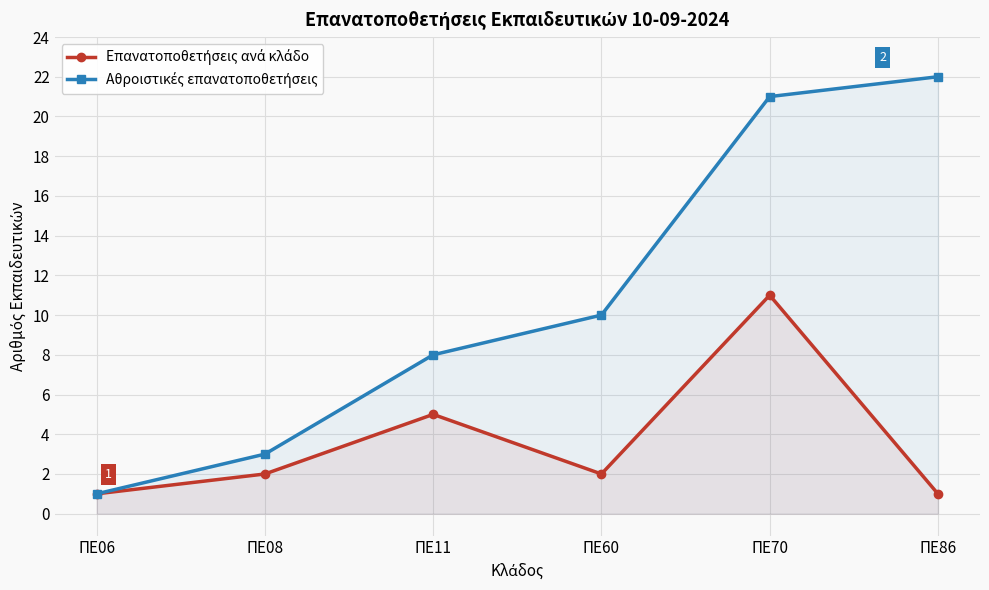

At which category does the chart reach its minimum across all series?

ΠΕ06